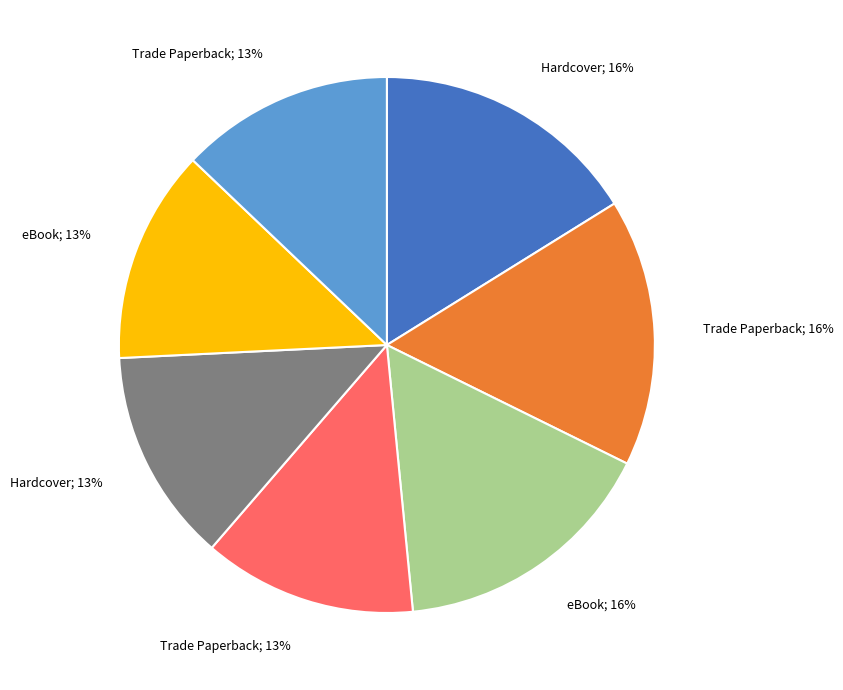

Is there any slice that represents more than half of the pie?

No